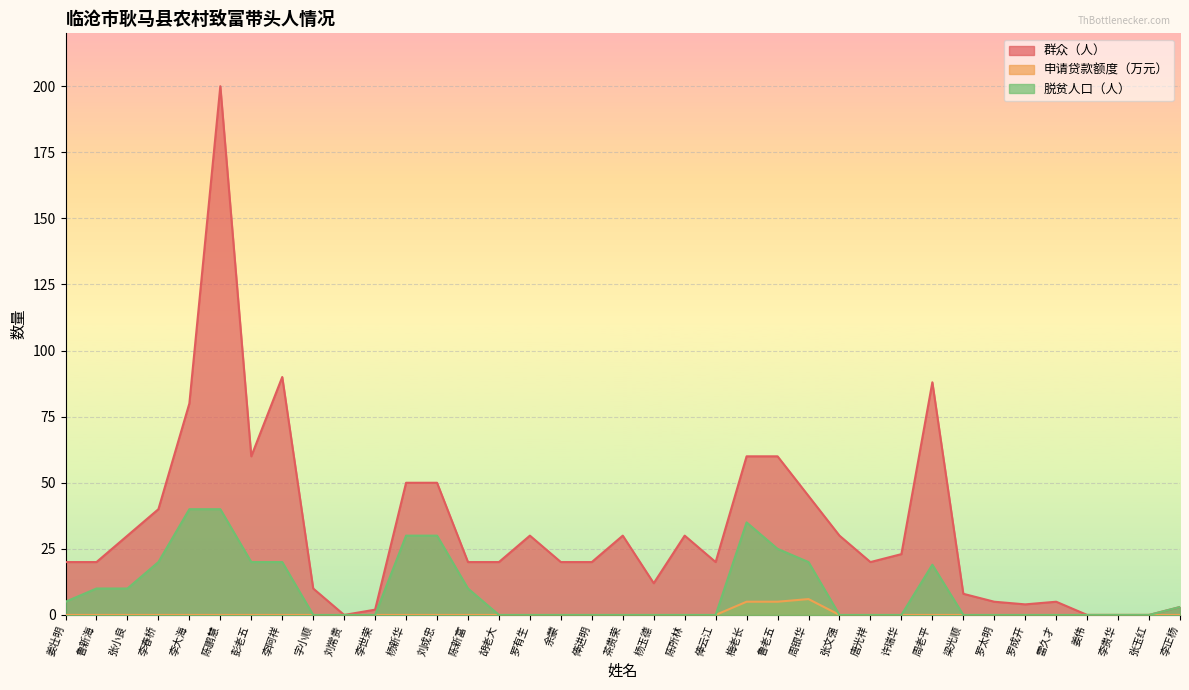

True or false: 群众（人） has more than 0 interior local peaks.

True